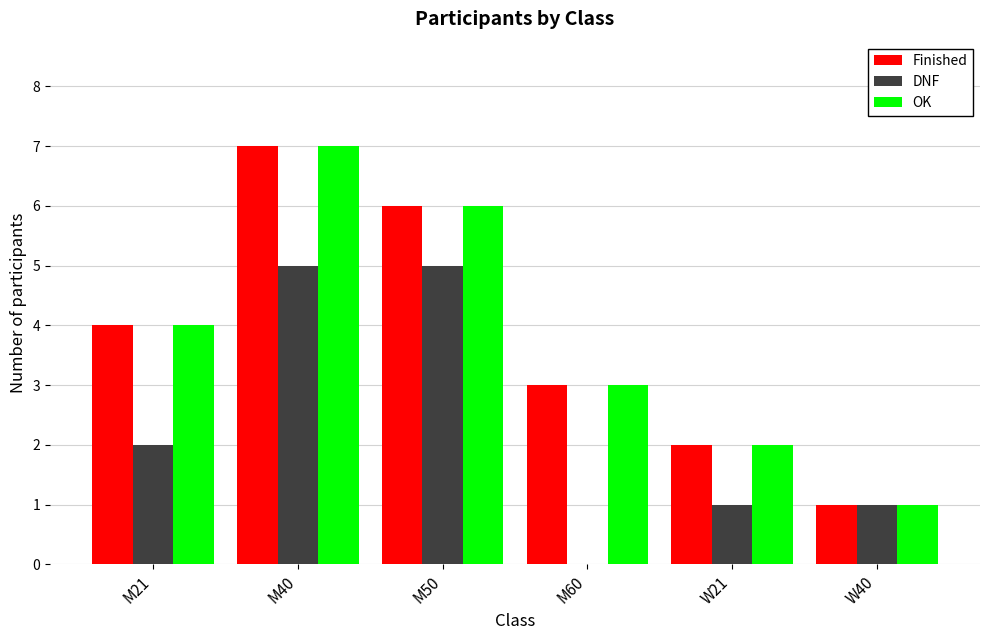

True or false: OK has a value of 10 at M50.

False